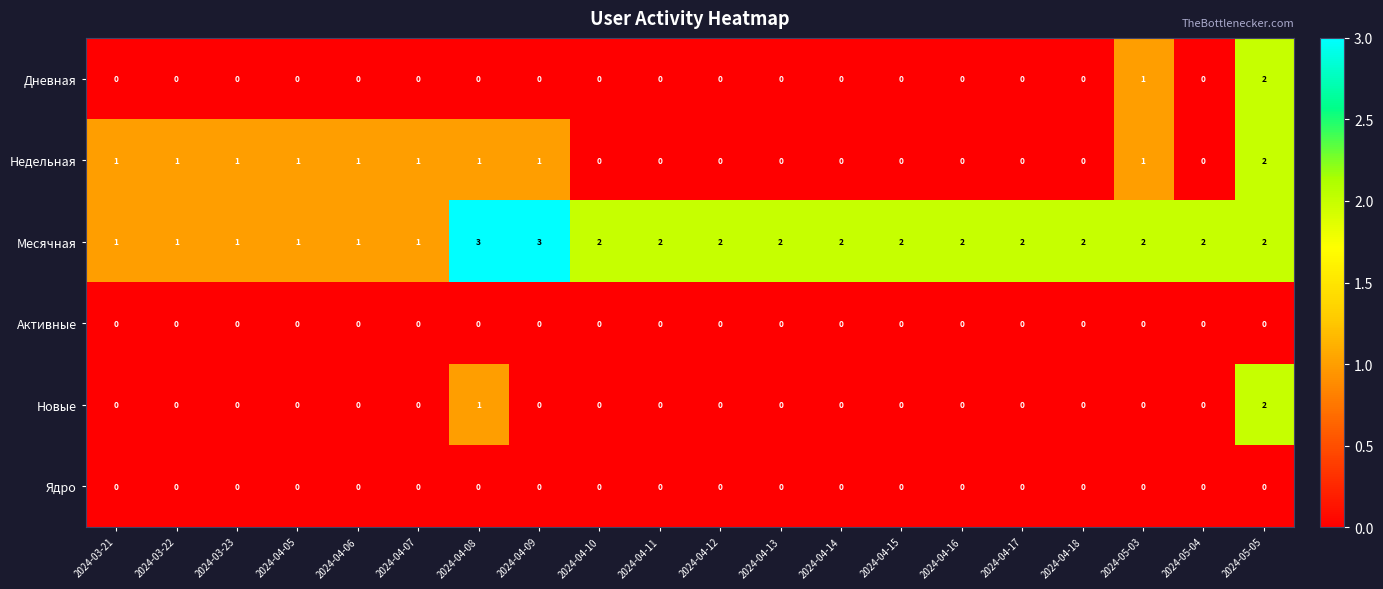

True or false: Активные has a value of 0 at 2024-03-23.

True